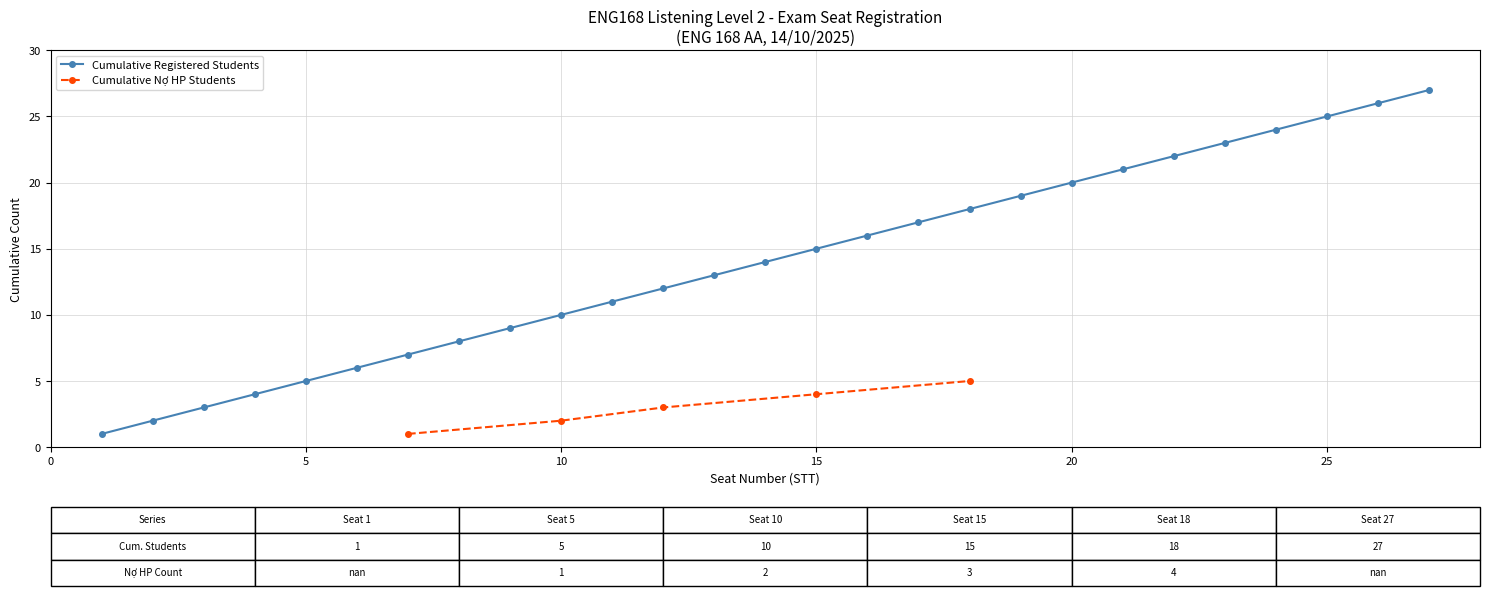

True or false: Cumulative Registered Students has more than 0 points higher than both neighbors.

False